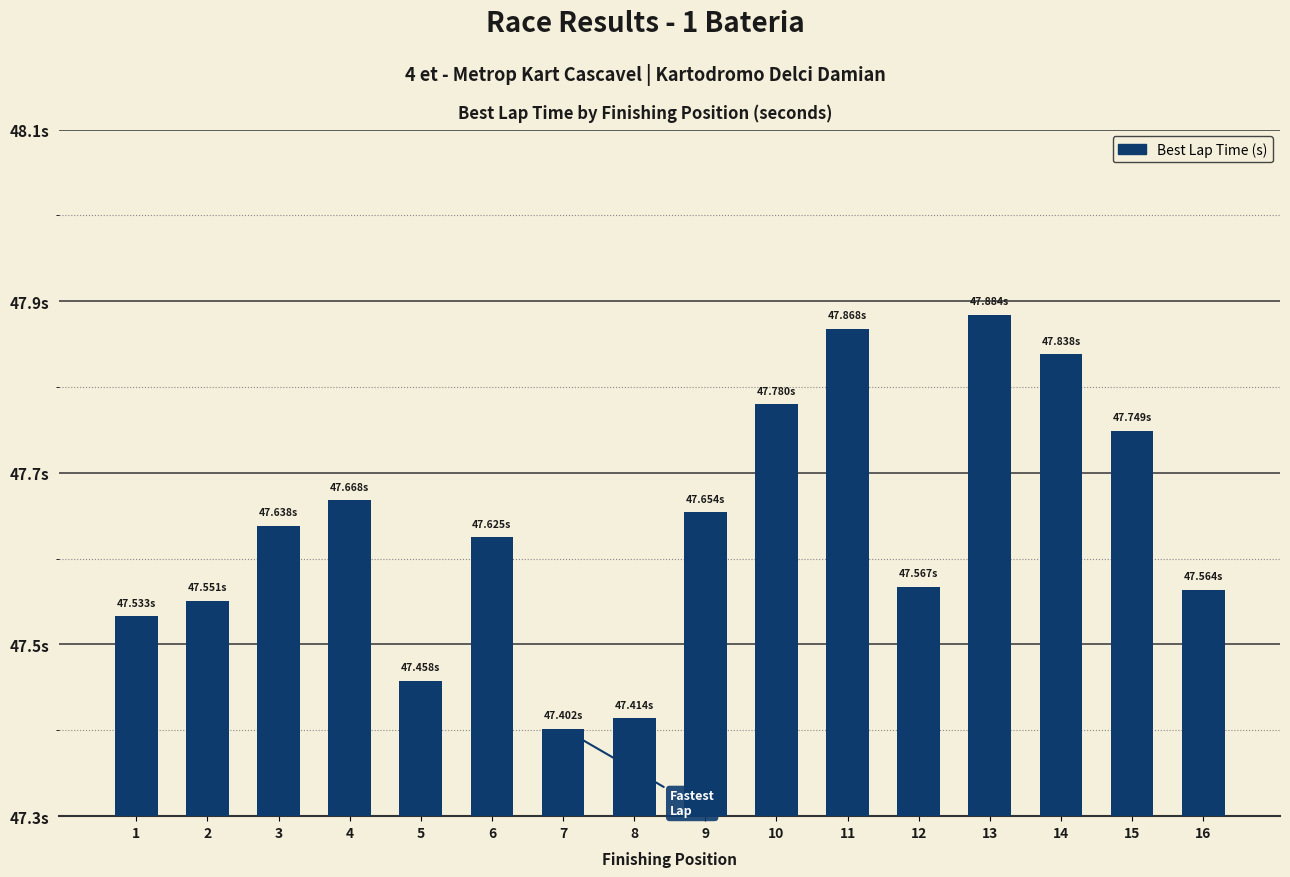

Are the bars horizontal?

No